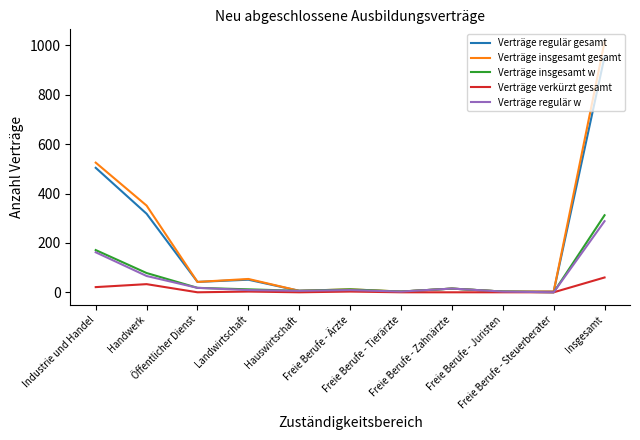

Is it true that Verträge regulär w equals 66 at Handwerk?

True